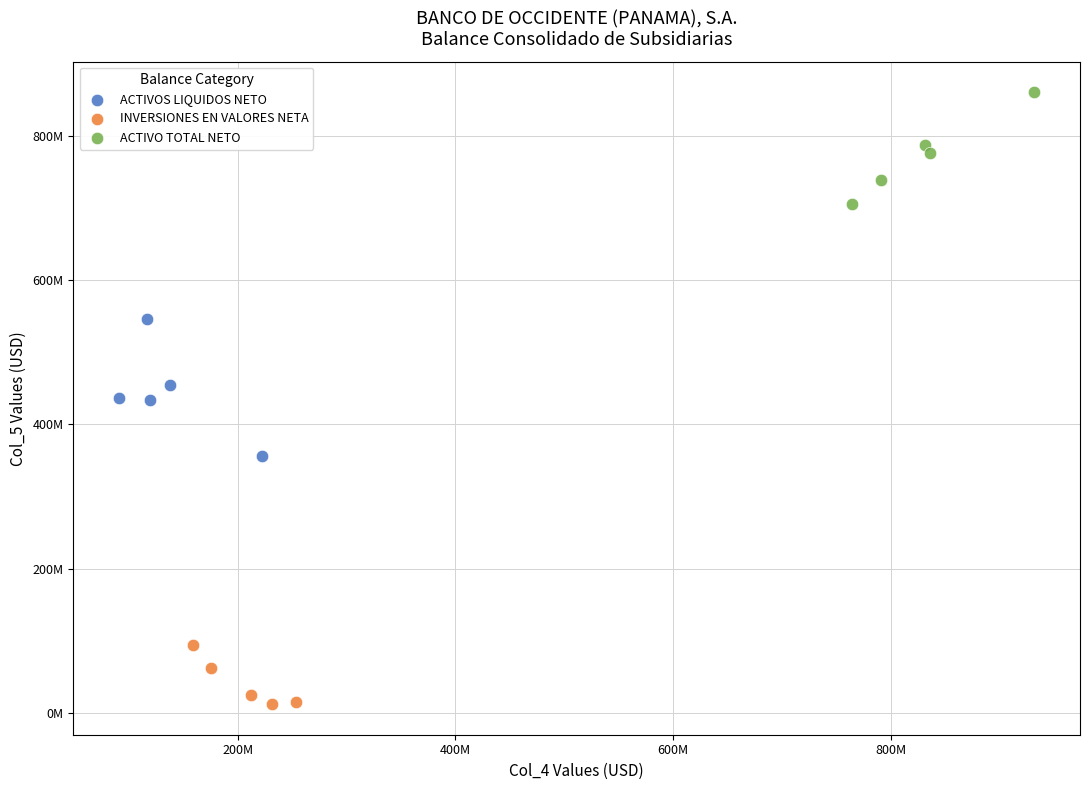

What are all the series names shown in the legend?

ACTIVOS LIQUIDOS NETO, INVERSIONES EN VALORES NETA, ACTIVO TOTAL NETO